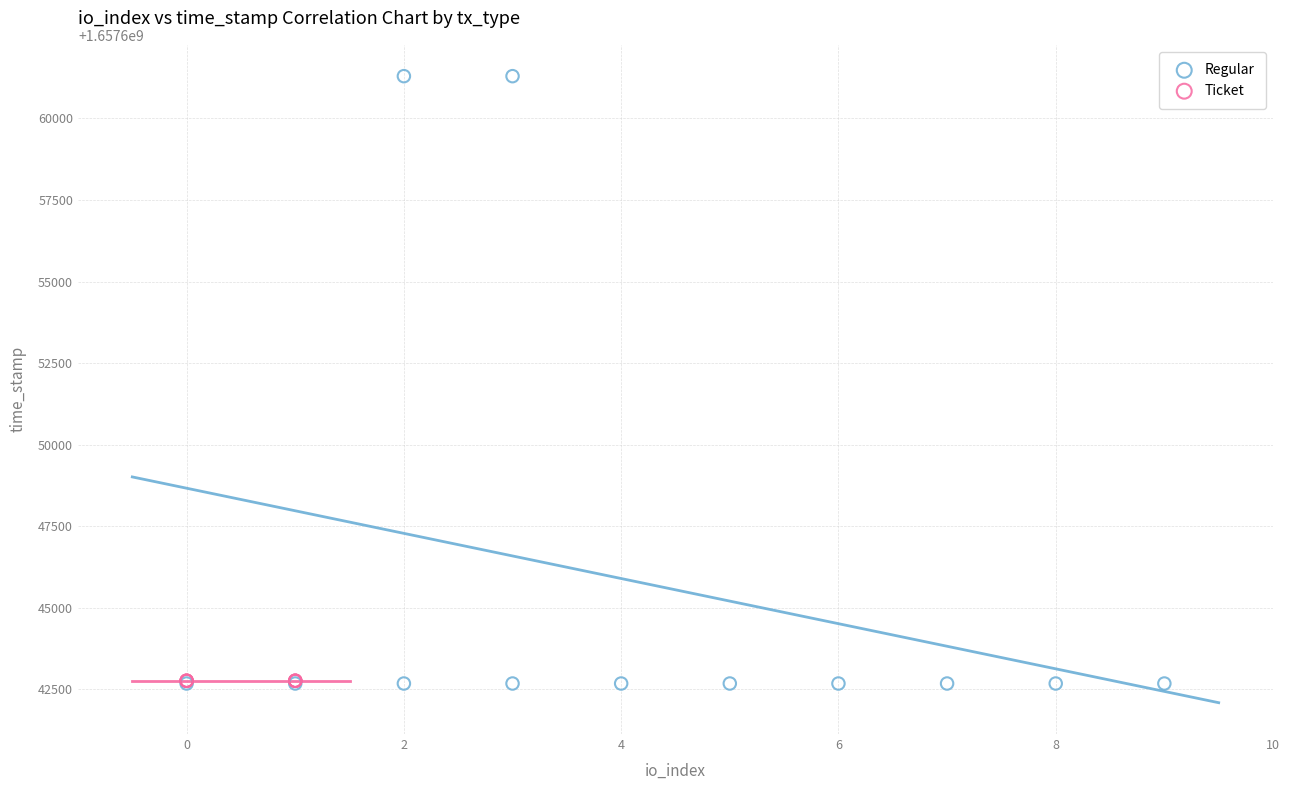

Which series contains the highest Y value?

Regular